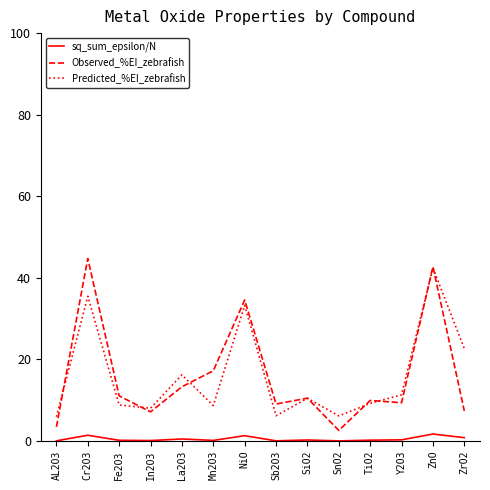

True or false: Observed_%EI_zebrafish has more than 2 points higher than both neighbors.

True